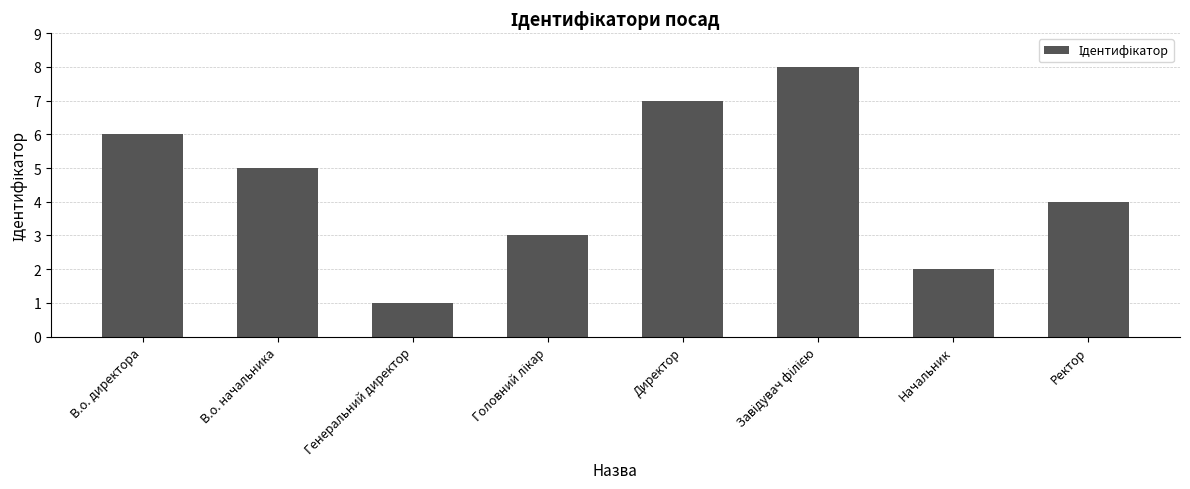

True or false: the data shows 1 at Генеральний директор.

True